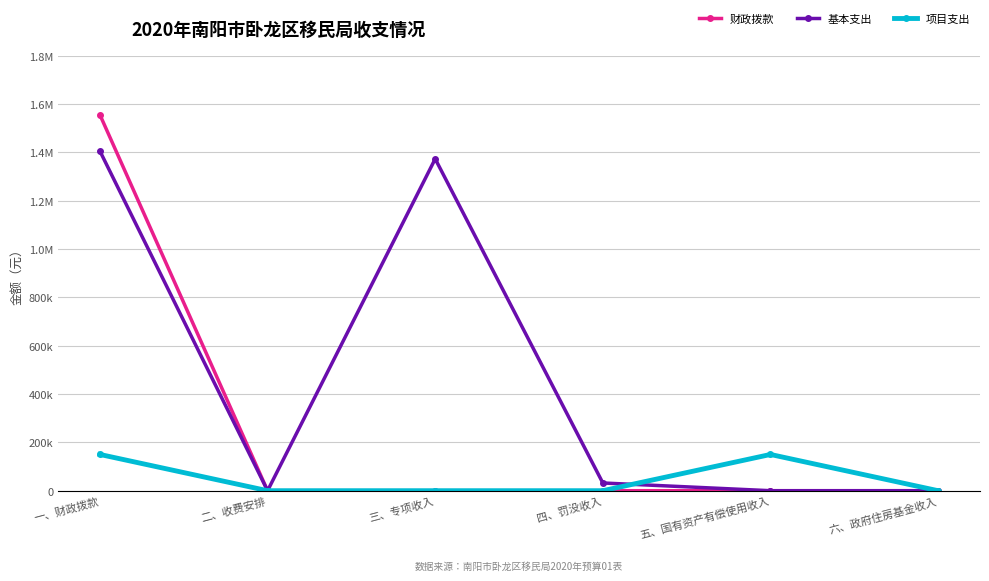

What is the label of the 4th point from the right?

三、专项收入